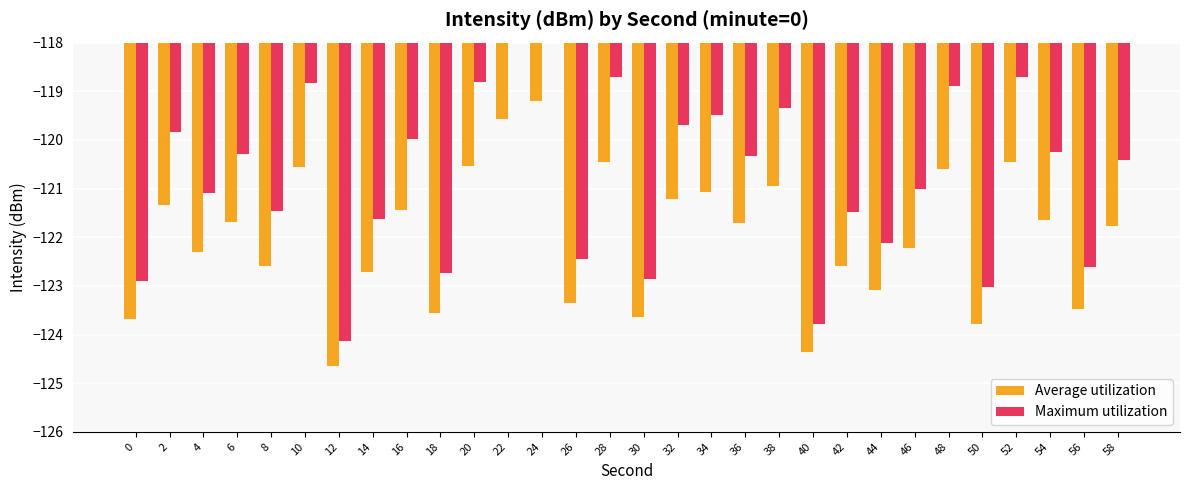

Reading left to right, extract all data points from this chart.

Average utilization: 0=-123.7	2=-121.3	4=-122.3	6=-121.7	8=-122.6	10=-120.6	12=-124.6	14=-122.7	16=-121.4	18=-123.6	20=-120.5	22=-119.6	24=-119.2	26=-123.3	28=-120.5	30=-123.6	32=-121.2	34=-121.1	36=-121.7	38=-120.9	40=-124.4	42=-122.6	44=-123.1	46=-122.2	48=-120.6	50=-123.8	52=-120.5	54=-121.6	56=-123.5	58=-121.8
Maximum utilization: 0=-122.9	2=-119.8	4=-121.1	6=-120.3	8=-121.5	10=-118.8	12=-124.1	14=-121.6	16=-120.0	18=-122.7	20=-118.8	22=-117.5	24=-117.1	26=-122.5	28=-118.7	30=-122.8	32=-119.7	34=-119.5	36=-120.3	38=-119.3	40=-123.8	42=-121.5	44=-122.1	46=-121.0	48=-118.9	50=-123.0	52=-118.7	54=-120.2	56=-122.6	58=-120.4